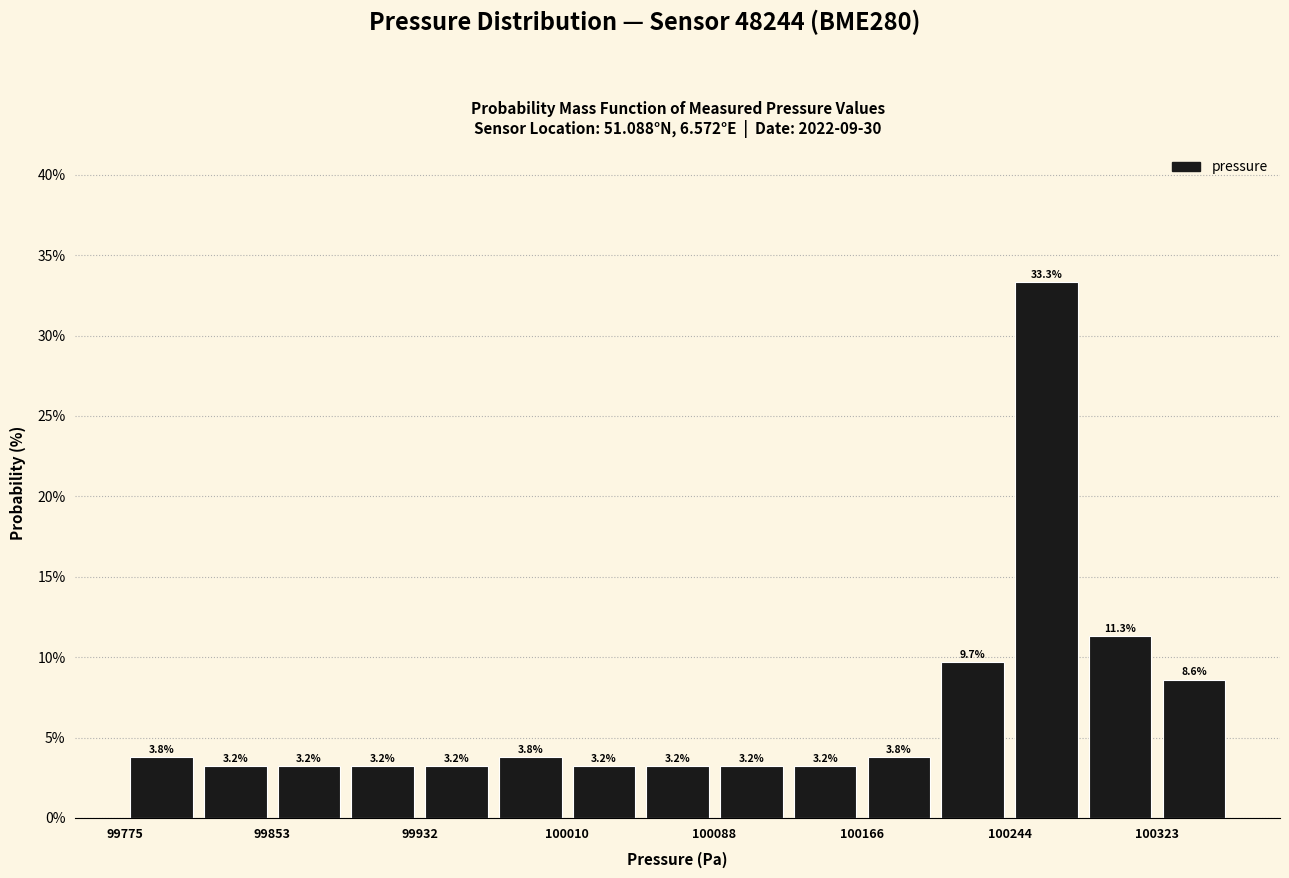

Around what value on the x-axis is the tallest bar? Give the approximate position of its centre, as read against the axis.

100260